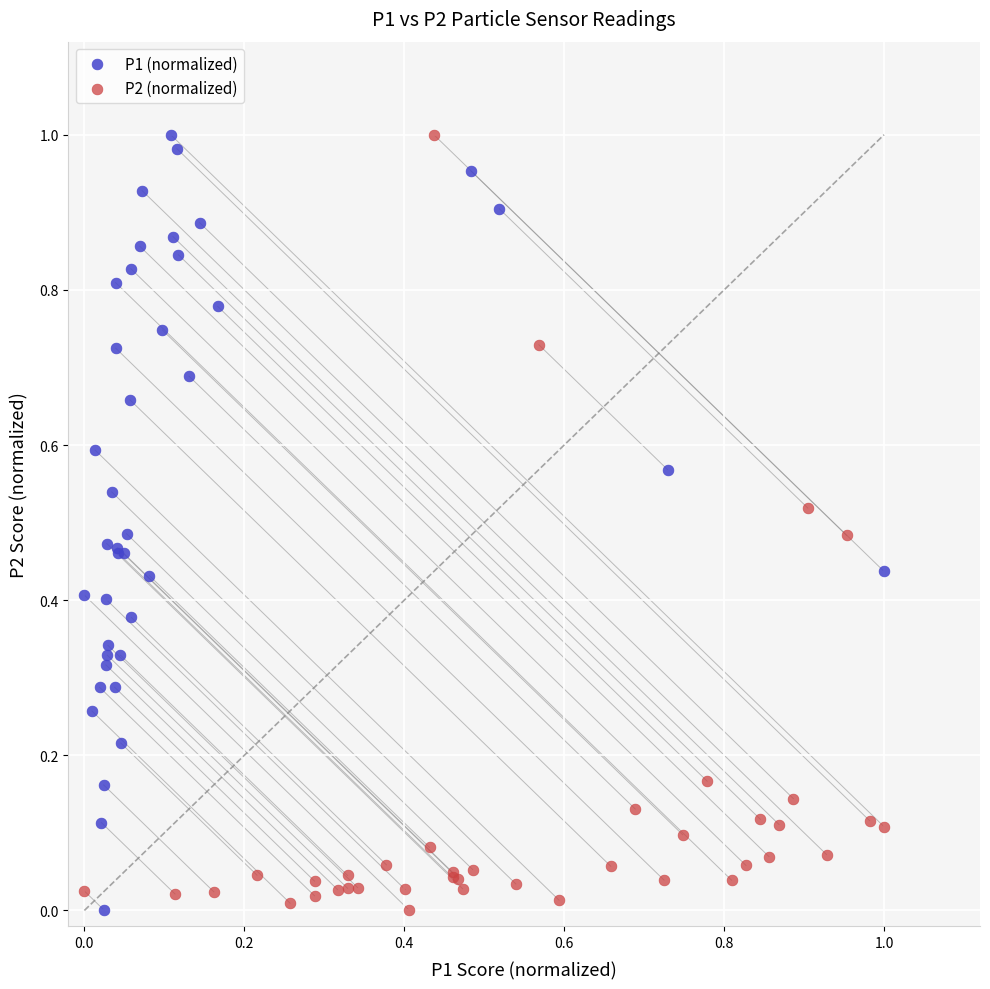

What are all the series names shown in the legend?

P1 (normalized), P2 (normalized)